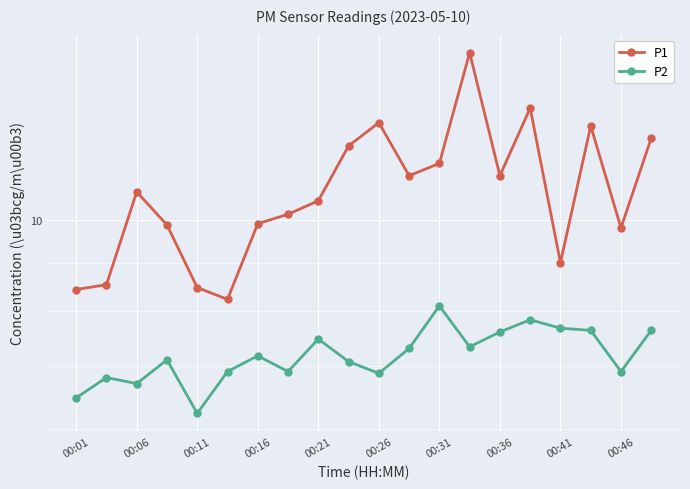

What position from the left is 00:36?

8